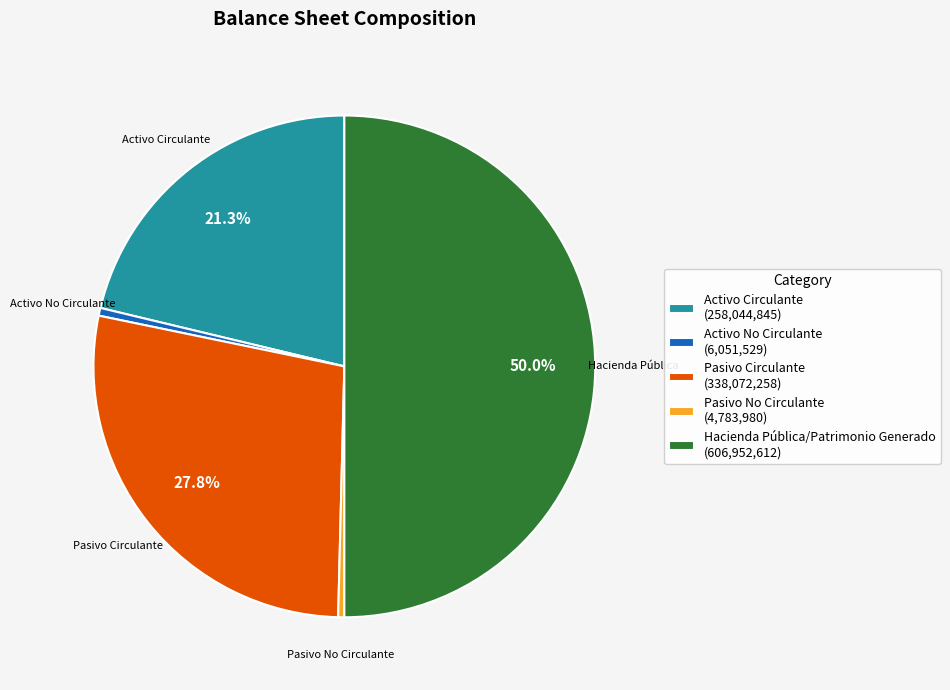

To the nearest percent, what is the combined percentage of Activo No Circulante and Hacienda Pública/Patrimonio Generado?

50%